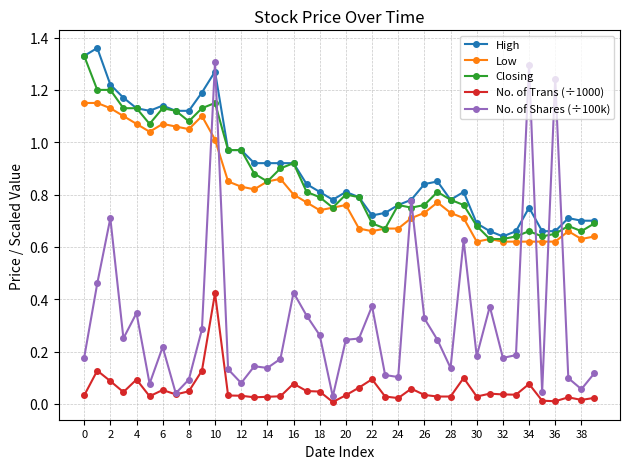

Which series has the widest spread of values?

No. of Shares (÷100k)